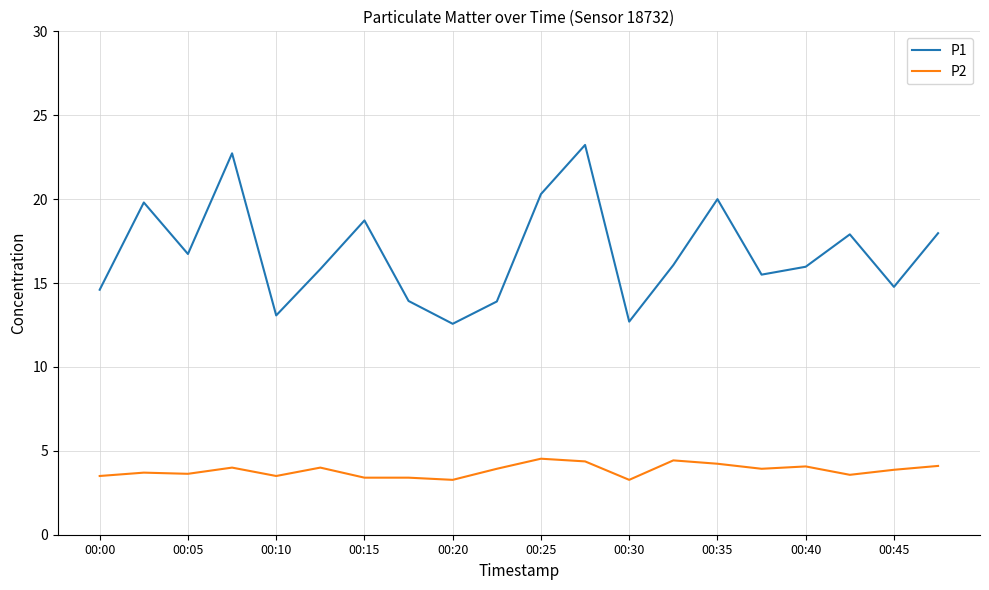

What is the average value of the P2 series?

3.8